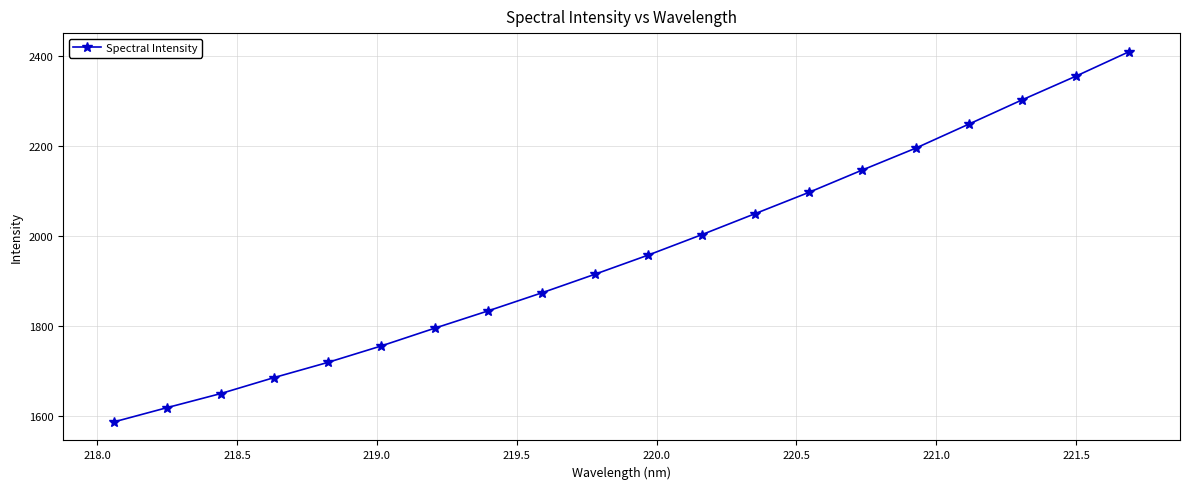

What is the maximum value shown in the chart?

2408.6